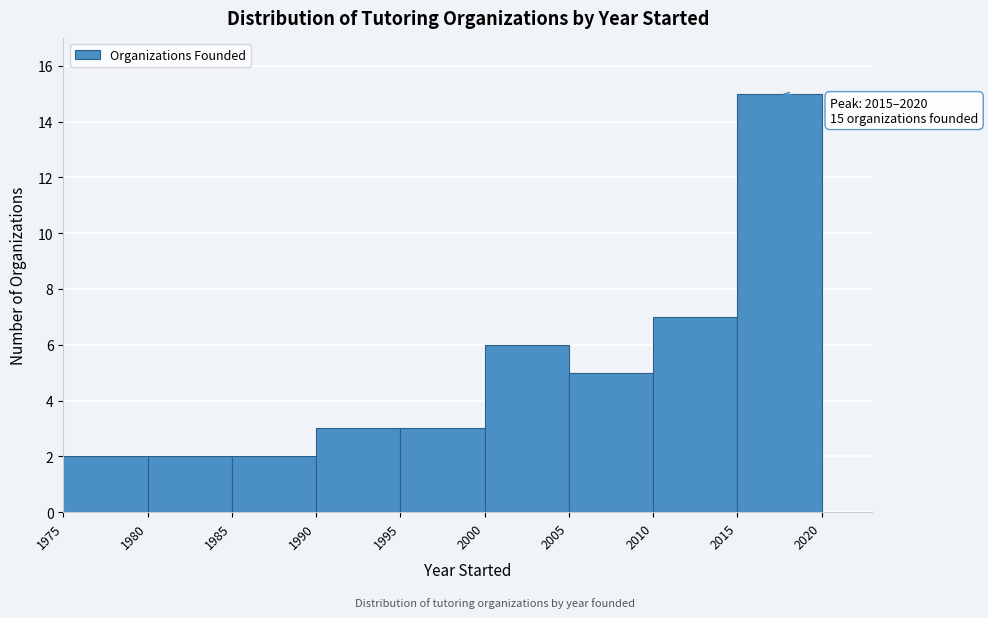

Which range on the x-axis has the tallest bar?

2015 to 2020